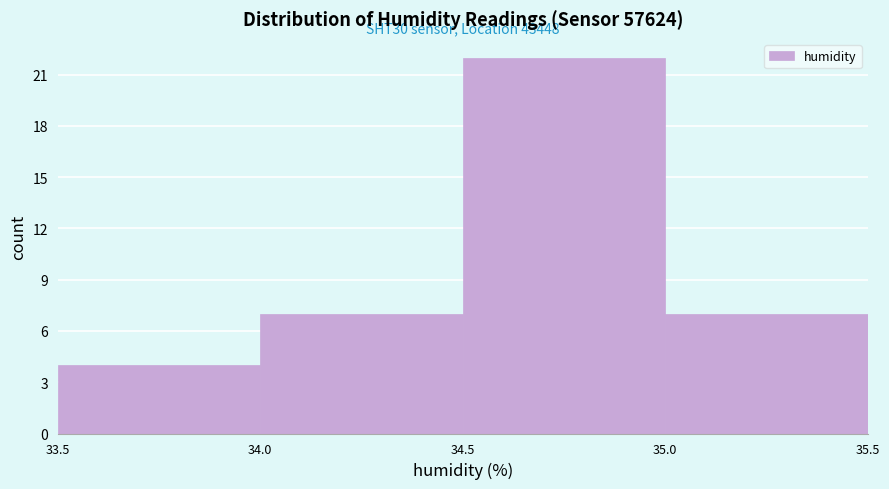

Over which range of the x-axis is the bar tallest?

34.5 to 35.0